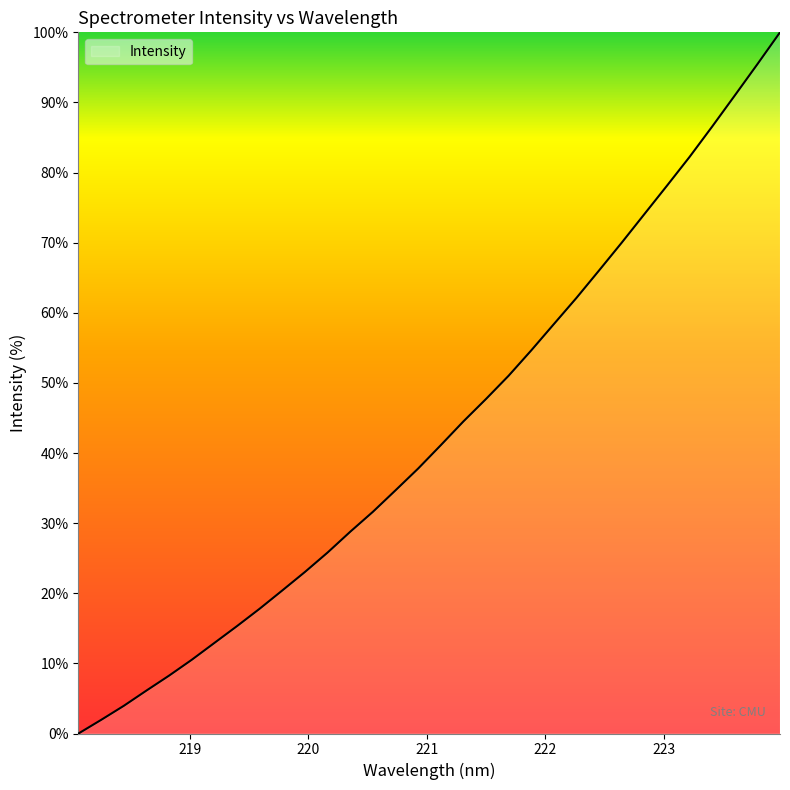

True or false: there are more than 0 points higher than both neighbors.

False